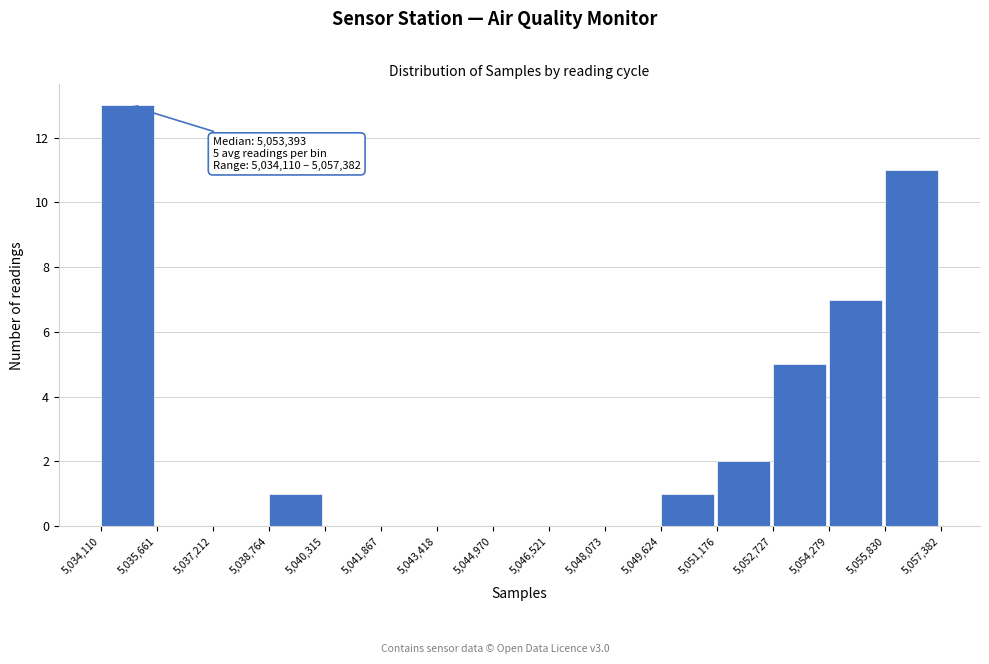

Which range on the x-axis has the tallest bar?

5,034,110 to 5,035,661